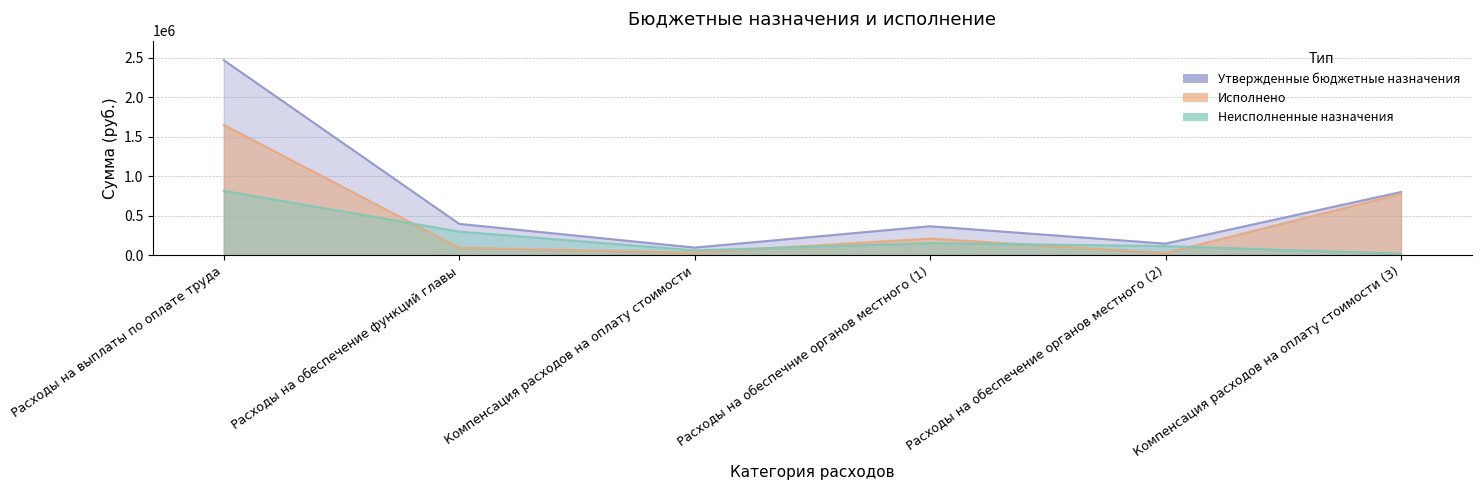

True or false: Исполнено has a value of 45963.1 at Компенсация расходов на оплату стоимости.

False